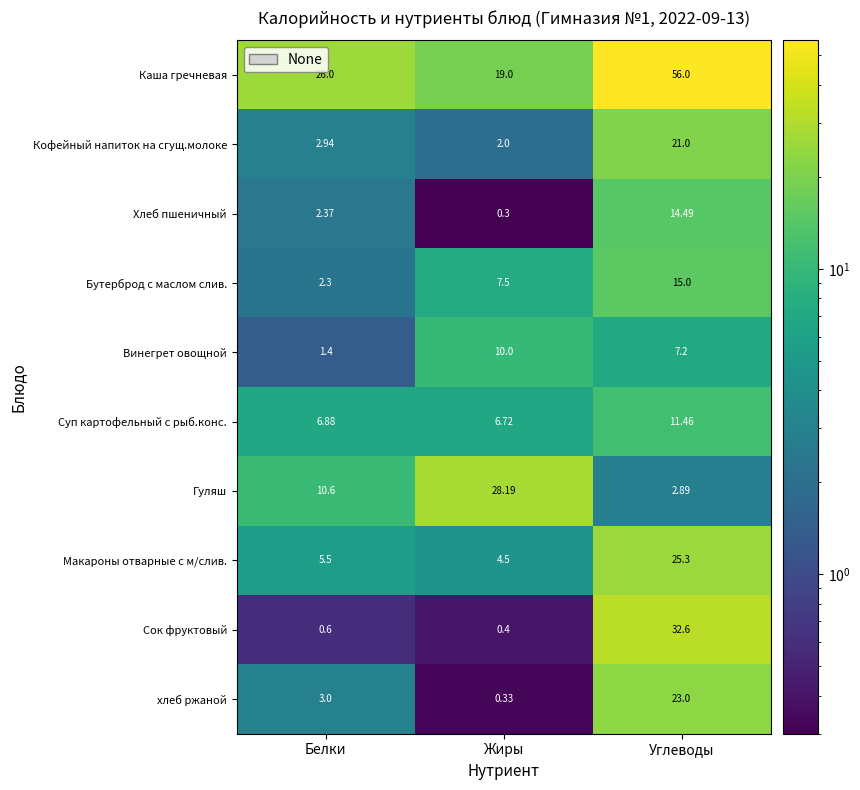

Which category has the highest value in the Каша гречневая series?

Углеводы